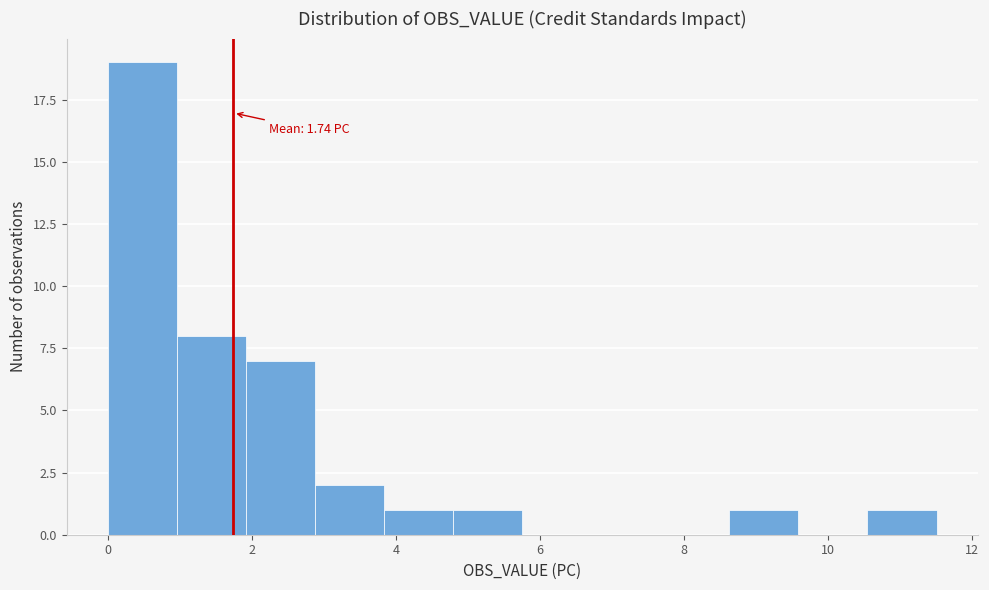

Over which range of the x-axis is the bar tallest?

0.0 to 1.0